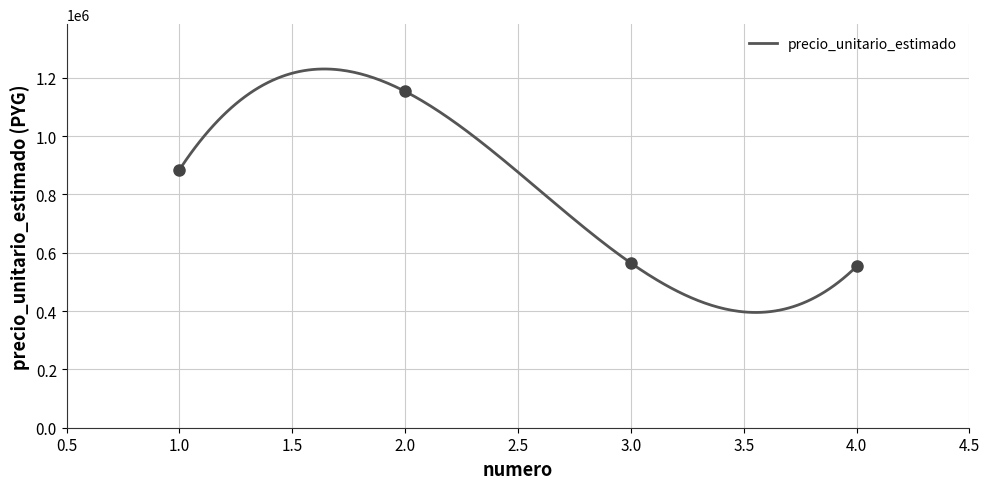

Rank the categories by value from highest to lowest.

2, 1, 3, 4